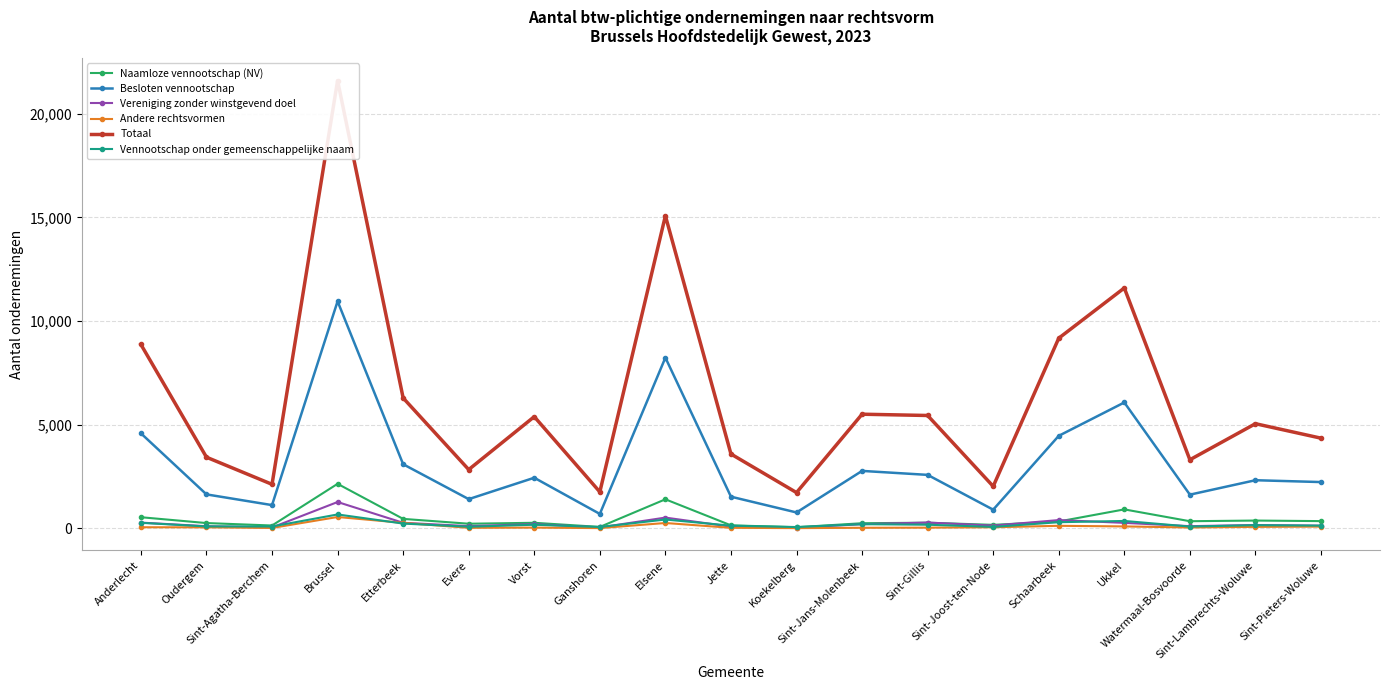

What are all the series names shown in the legend?

Naamloze vennootschap (NV), Besloten vennootschap, Vereniging zonder winstgevend doel, Andere rechtsvormen, Totaal, Vennootschap onder gemeenschappelijke naam